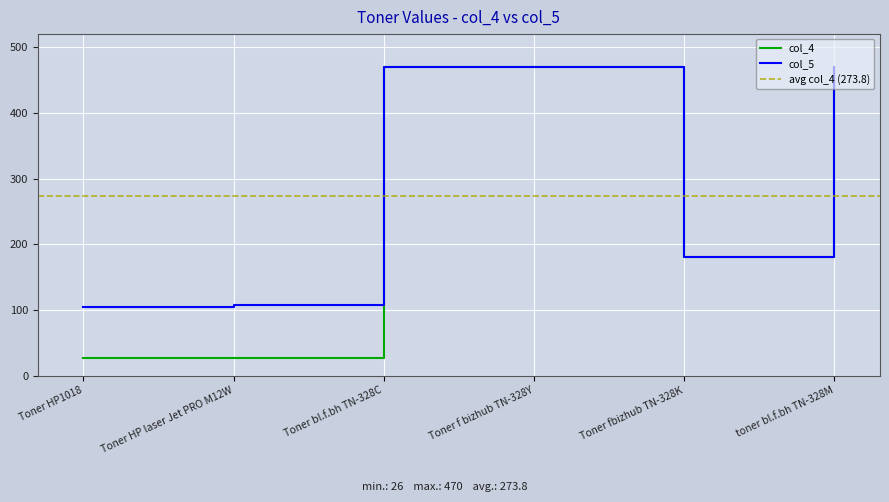

How many lines are shown in the chart?

2